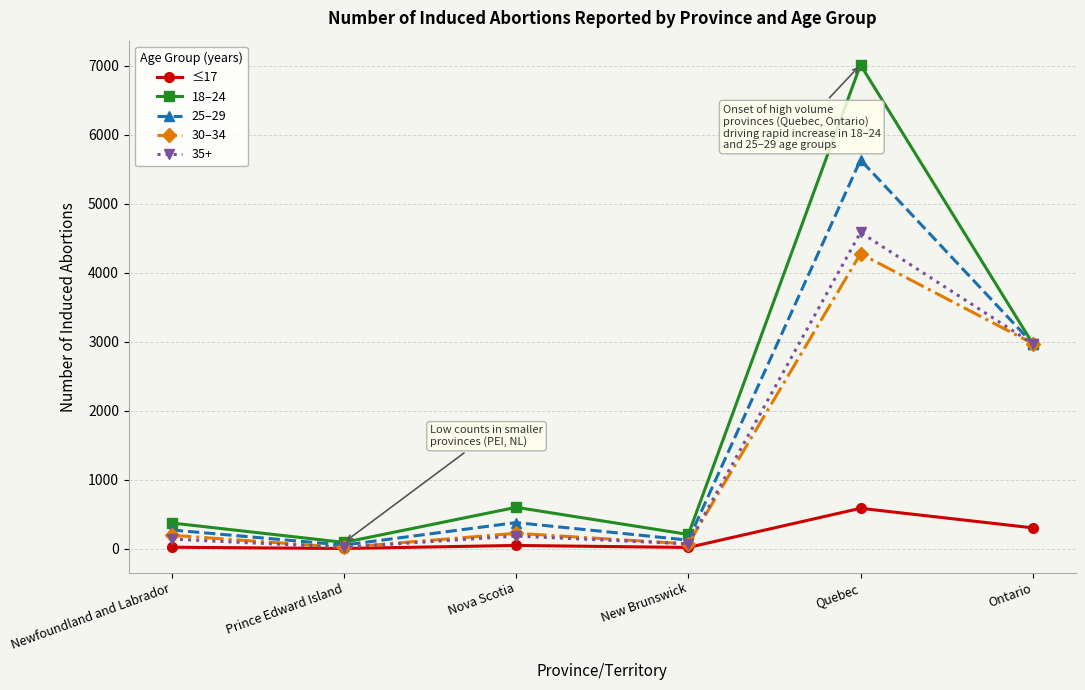

Is it true that 30–34 equals 227 at Nova Scotia?

True